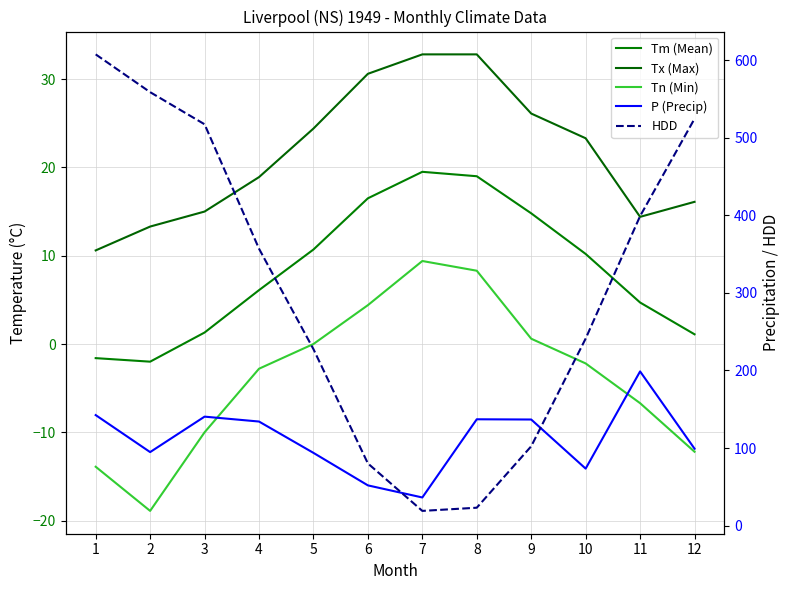

True or false: Tn (Min) and Tx (Max) intersect in this chart.

False